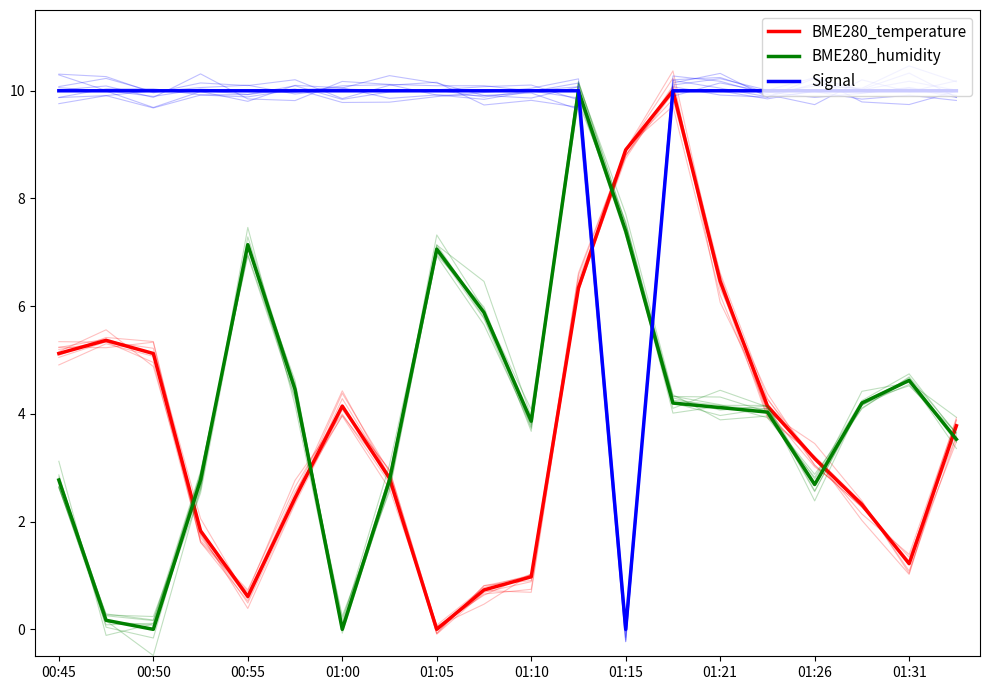

True or false: Signal and BME280_humidity intersect in this chart.

True